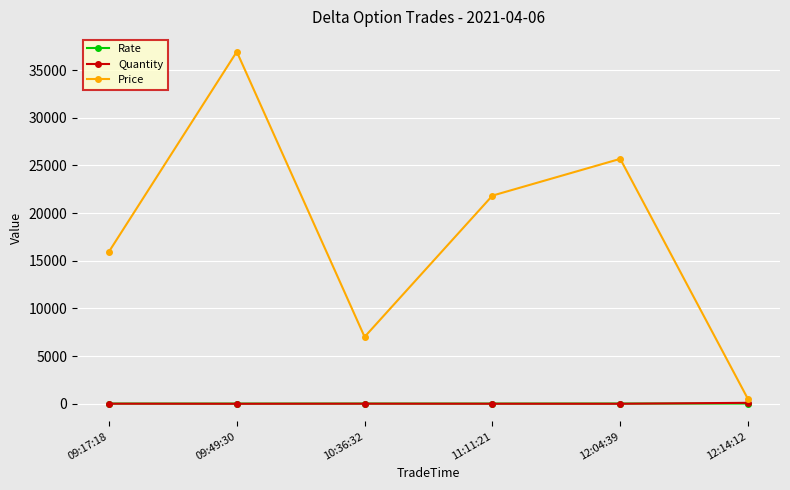

How many data points in Price are less than 21836?

3